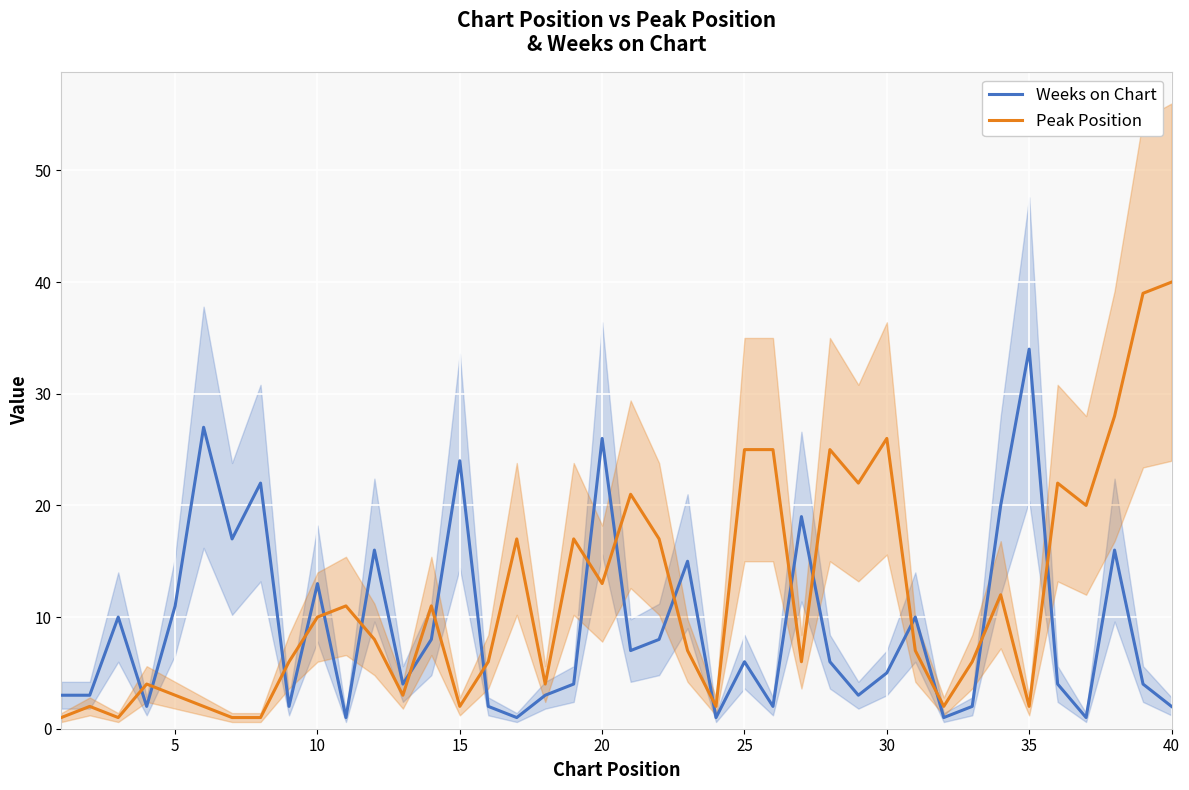

Is it true that Weeks on Chart equals 13 at 10?

True